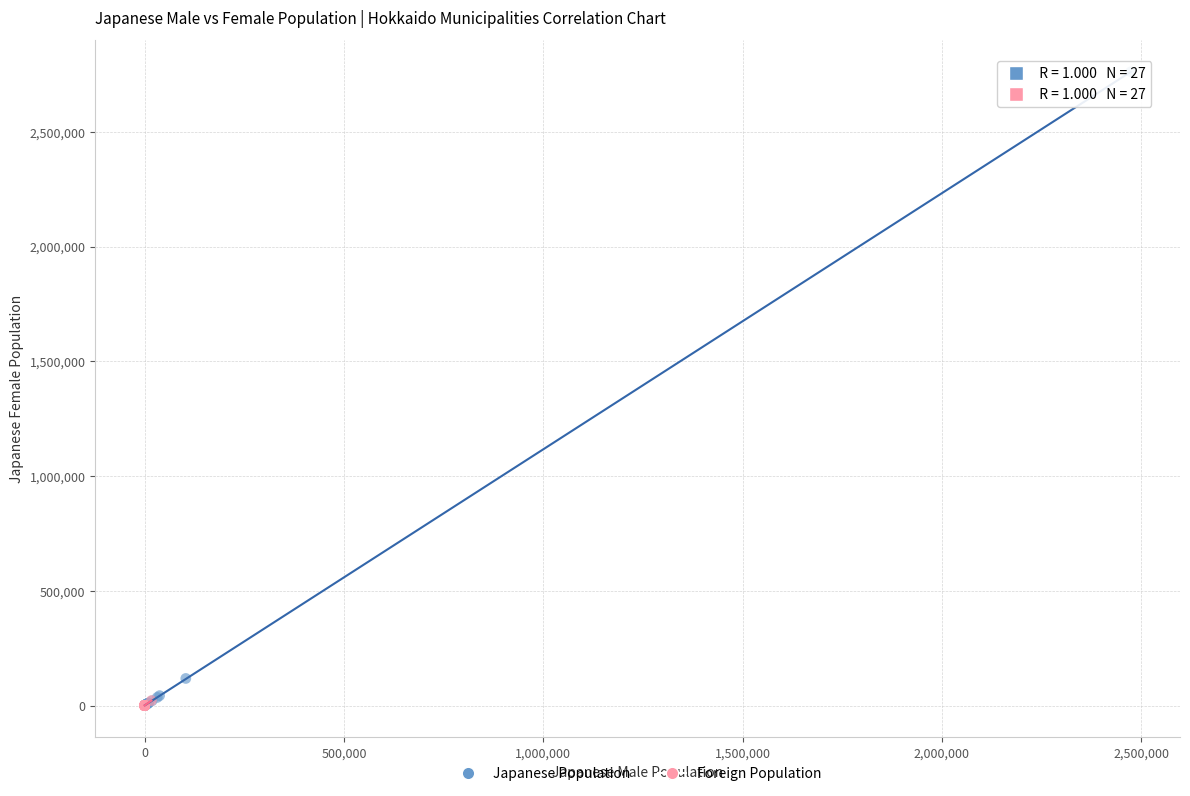

Which series has the largest Y range (max minus min)?

Japanese Population